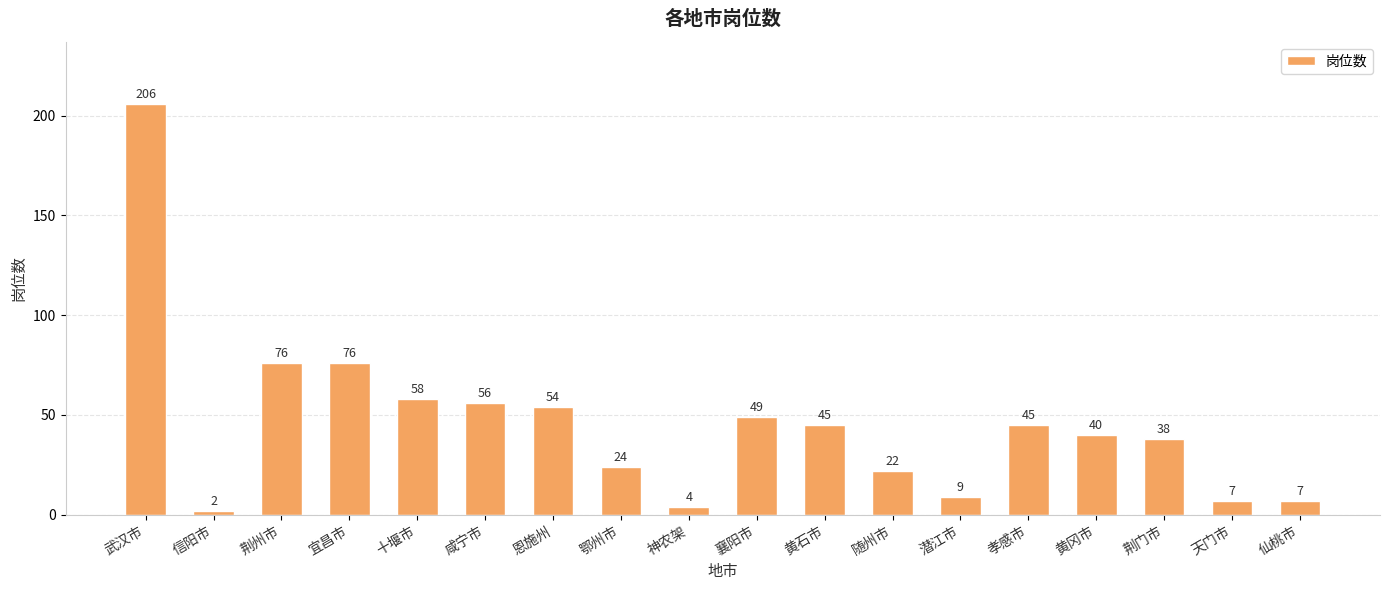

Read the value at 咸宁市, to the nearest 10.

60